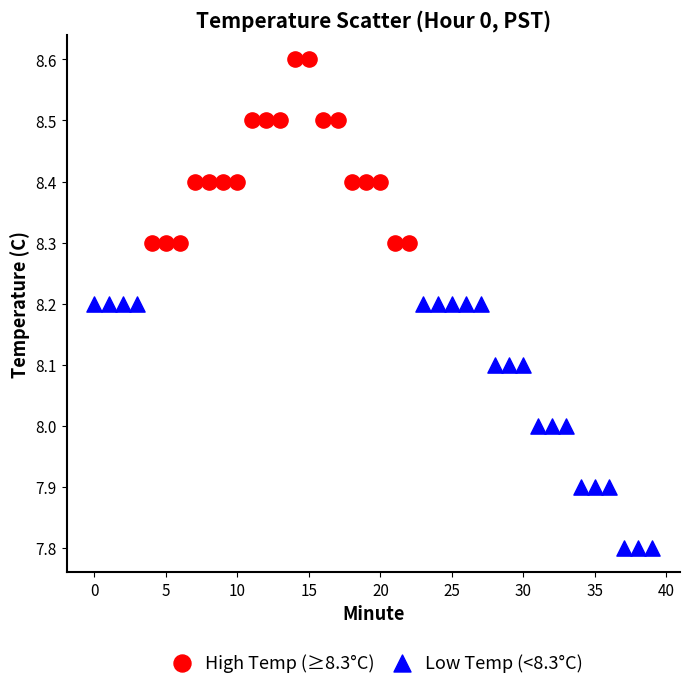

Which series has the largest Y range (max minus min)?

Low Temp (<8.3°C)